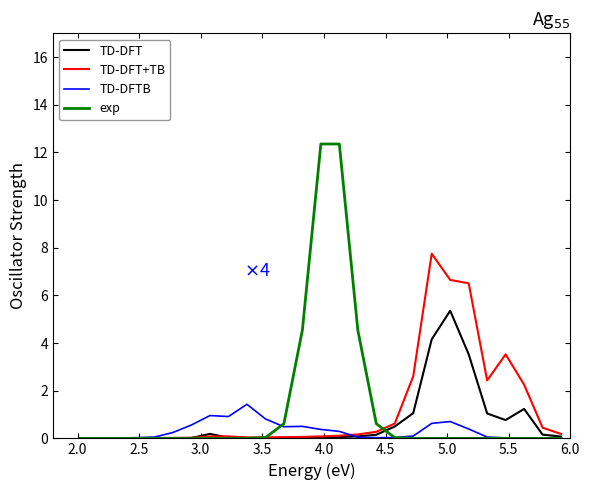

Rank the series by their maximum value, from highest to lowest.

exp, TD-DFT+TB, TD-DFT, TD-DFTB